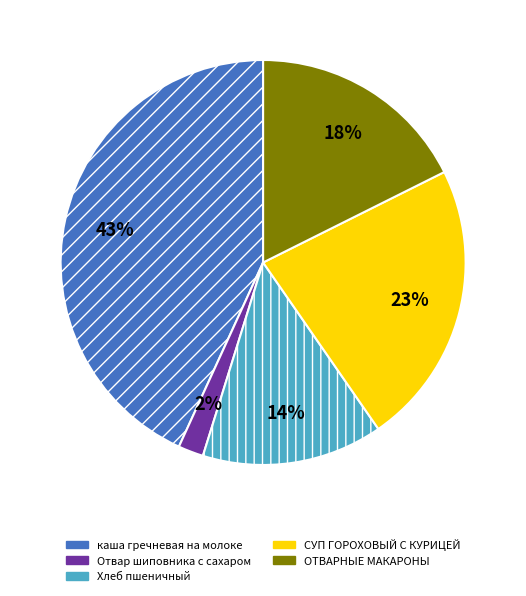

The каша гречневая на молоке slice represents 43% of the pie. True or false?

True